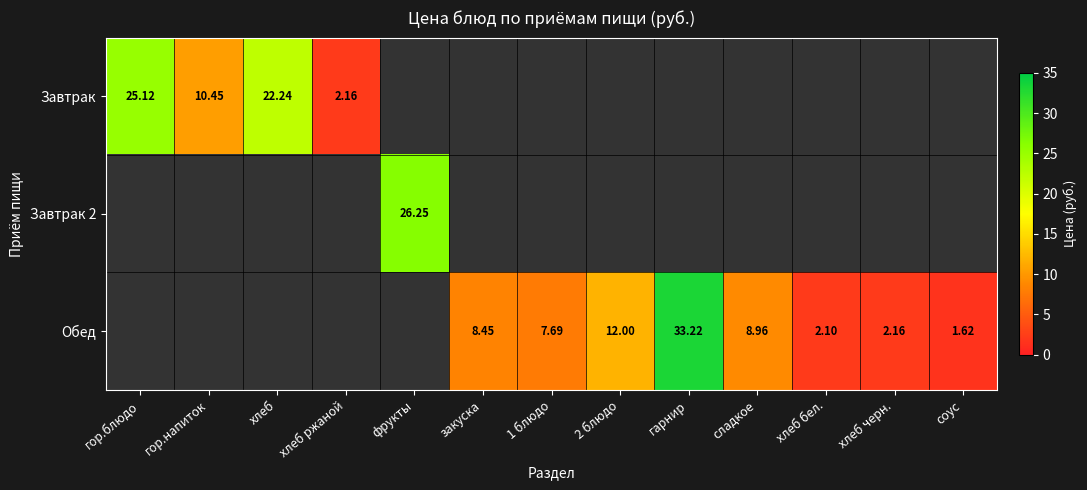

At which category does the chart reach its minimum across all series?

соус